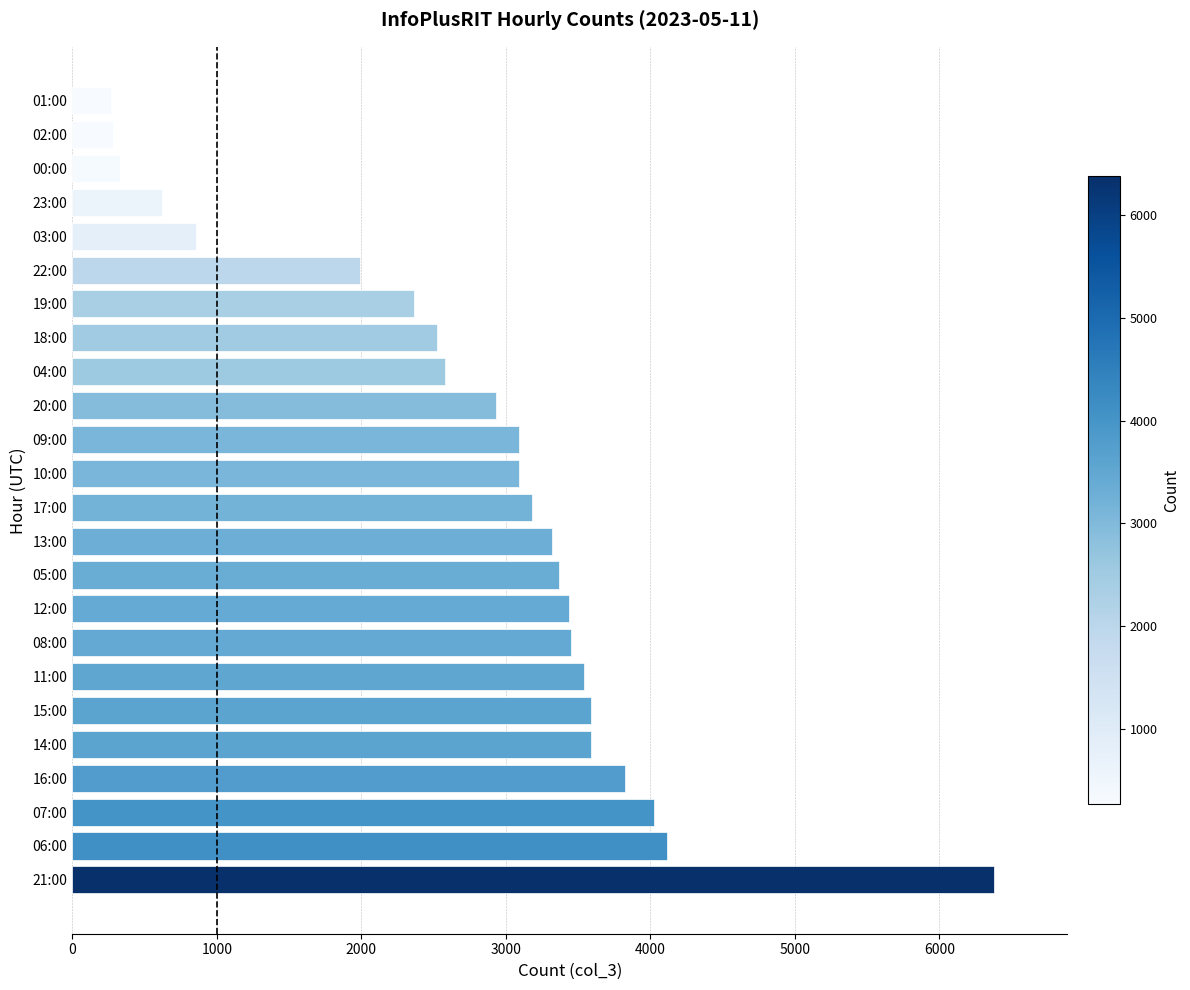

What is the ratio of the value at 06:00 to the value at 10:00?

1.3